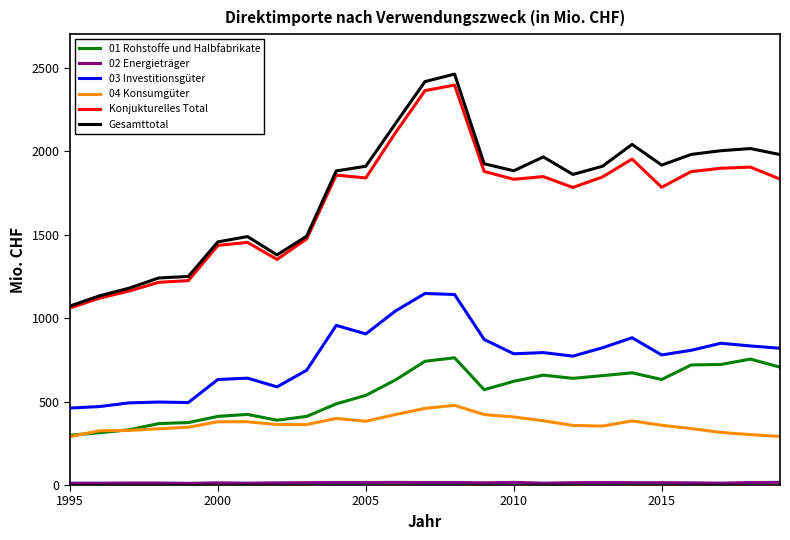

True or false: 04 Konsumgüter and Konjukturelles Total cross at least once.

False